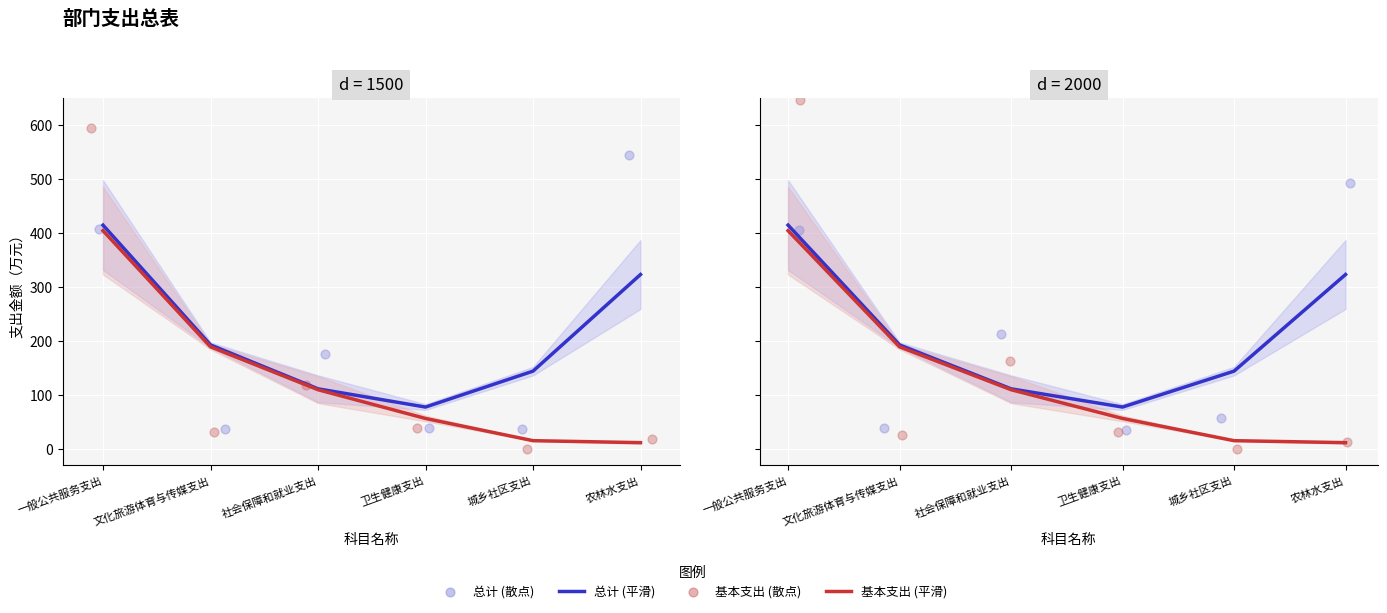

Which series has the largest Y range (max minus min)?

基本支出 (散点)